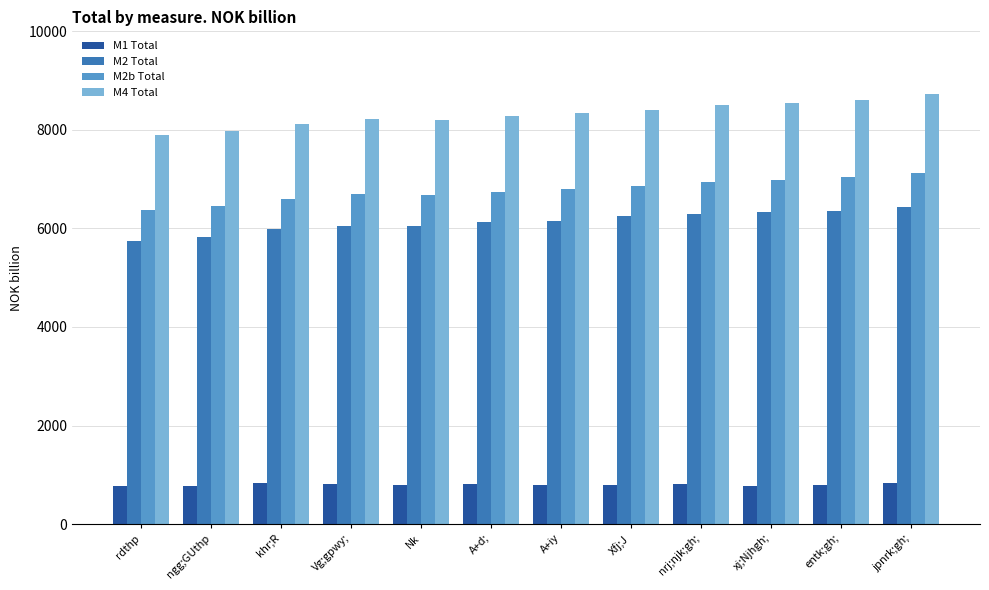

Rank the series by their maximum value, from lowest to highest.

M1 Total, M2 Total, M2b Total, M4 Total